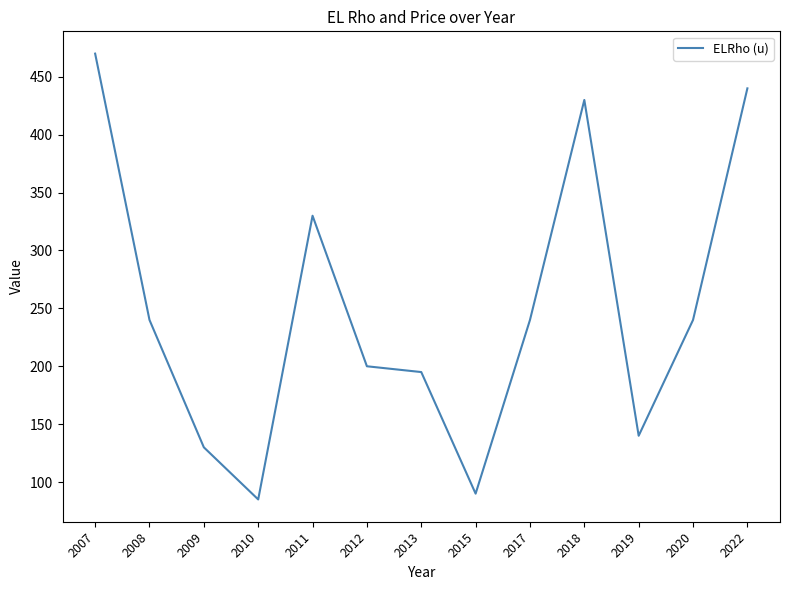

Read the value at 2015, to the nearest 5.

90